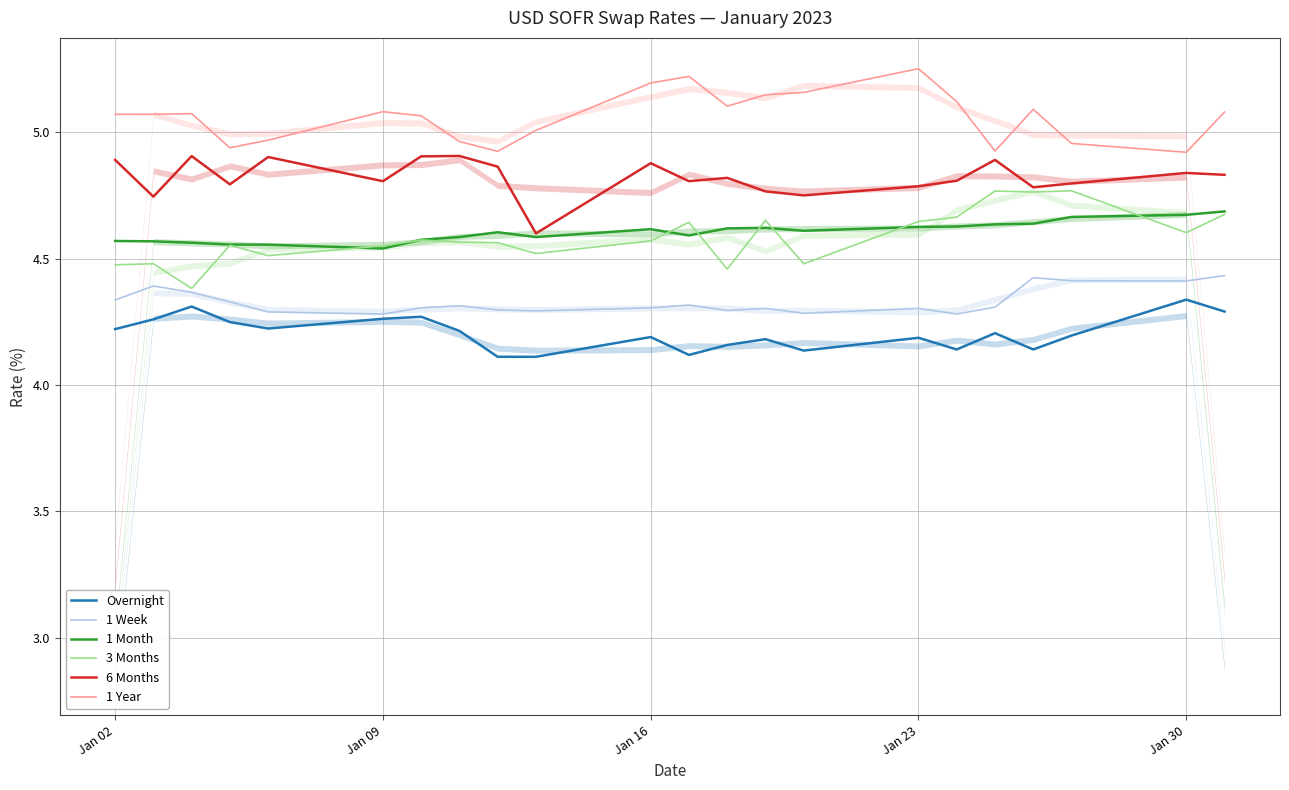

True or false: 1 Week and 1 Month intersect in this chart.

False